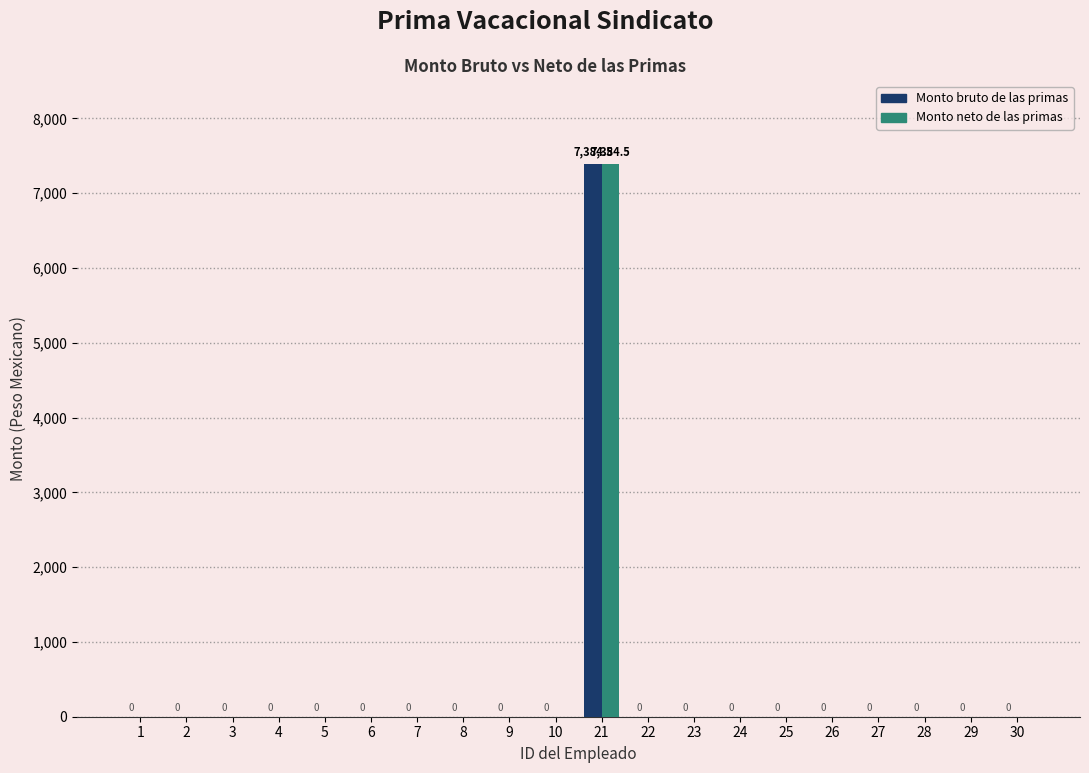

How many data points in Monto neto de las primas are above 0?

1